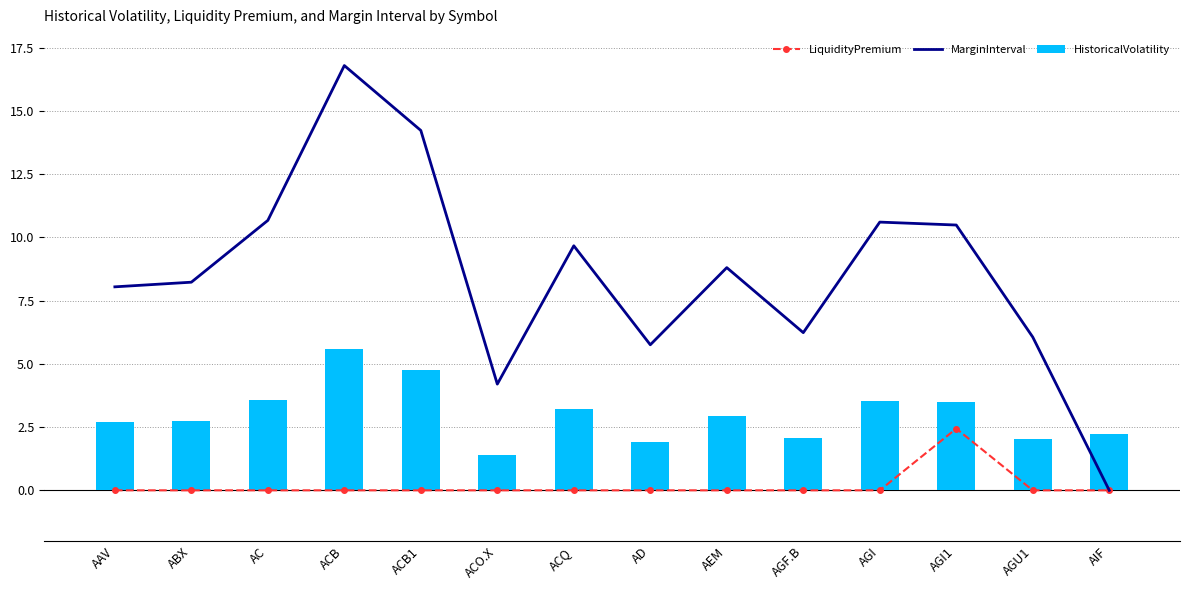

List the labels in order of MarginInterval value, largest first.

ACB, ACB1, AC, AGI, AGI1, ACQ, AEM, ABX, AAV, AGF.B, AGU1, AD, ACO.X, AIF